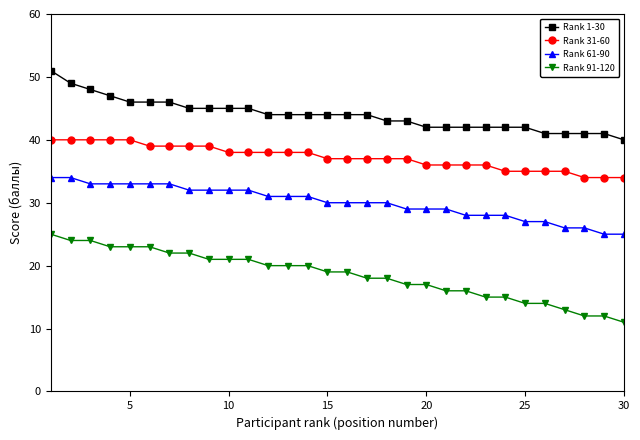

Which series has the largest range (max minus min)?

Rank 91-120